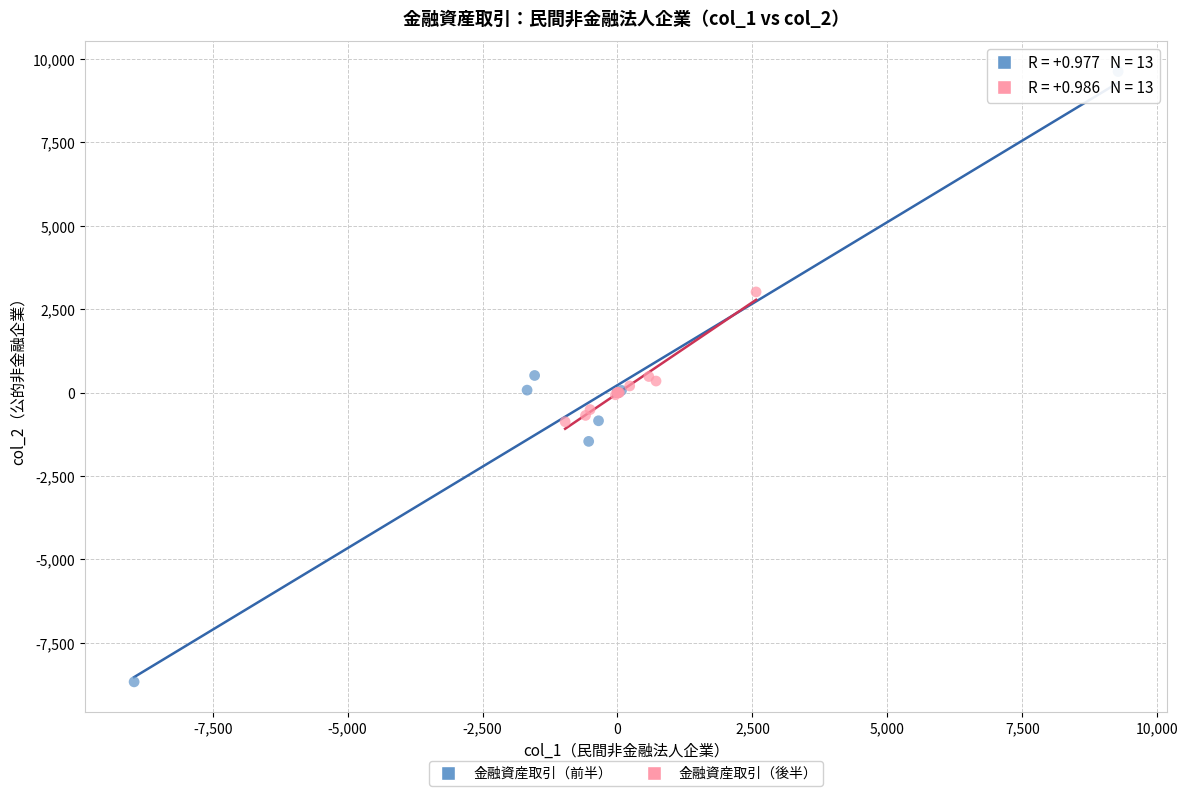

Which series contains the highest Y value?

金融資産取引（前半）